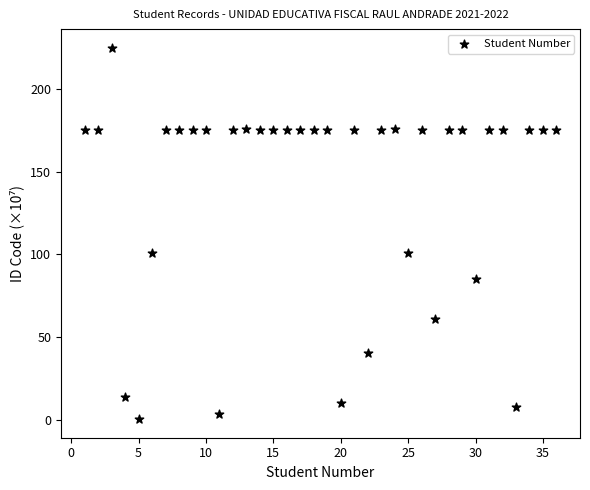

What is the range of Y values (max minus min)?

224.8